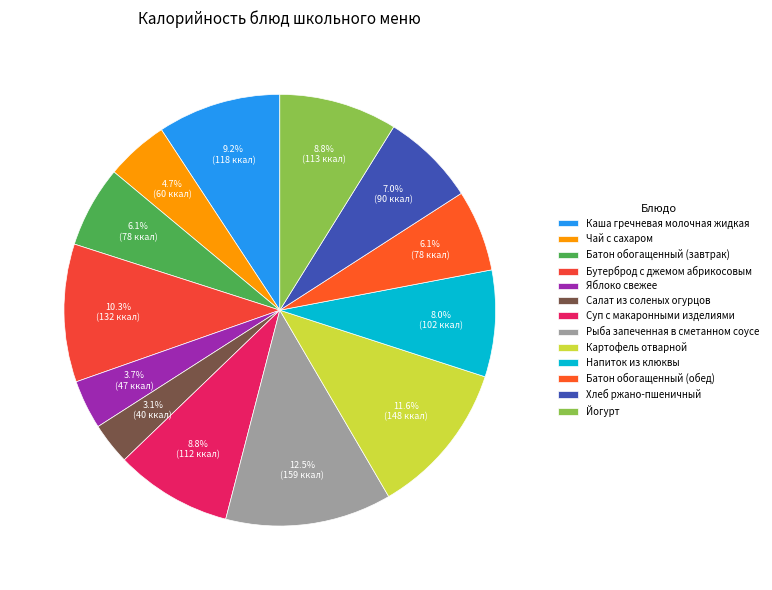

Which has a higher value, Напиток из клюквы or Картофель отварной?

Картофель отварной